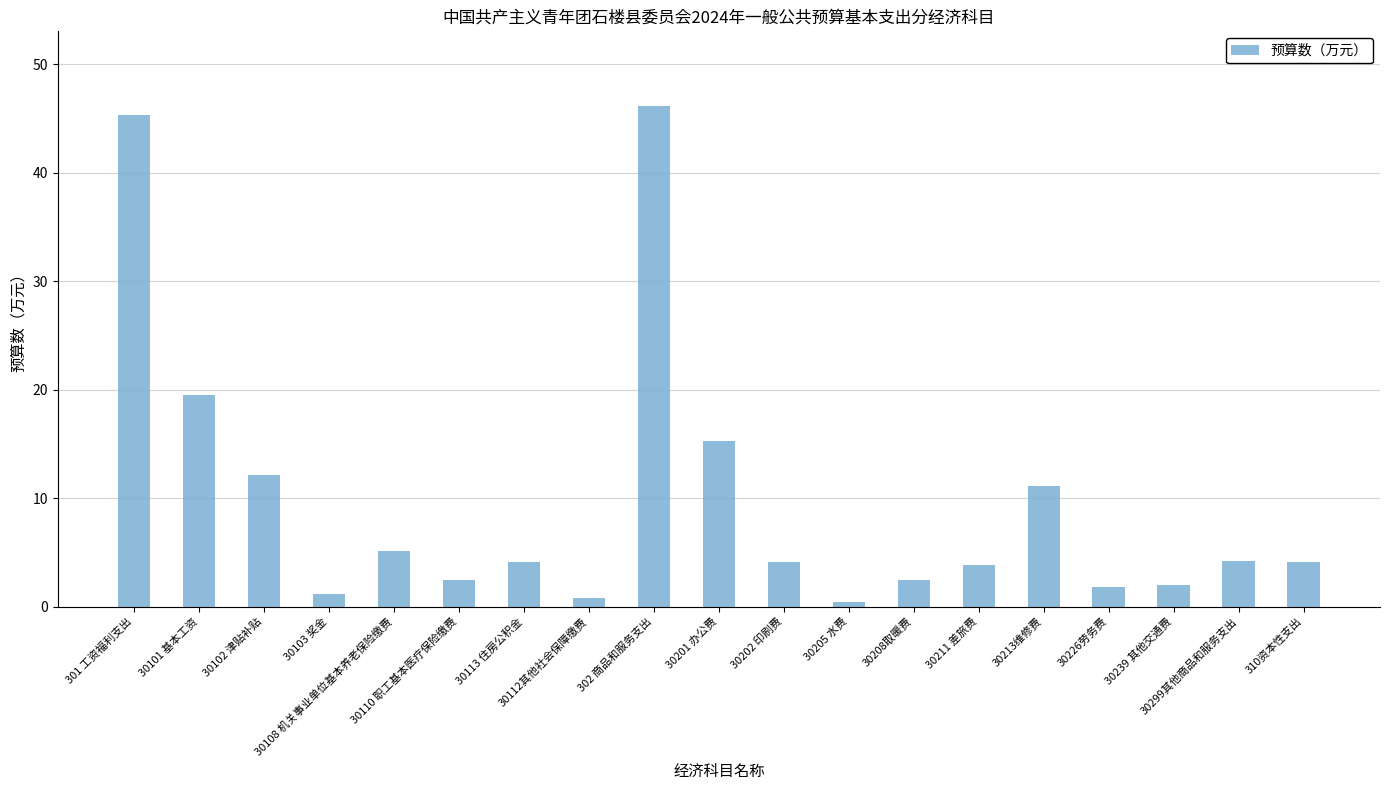

What is the average value?

9.8